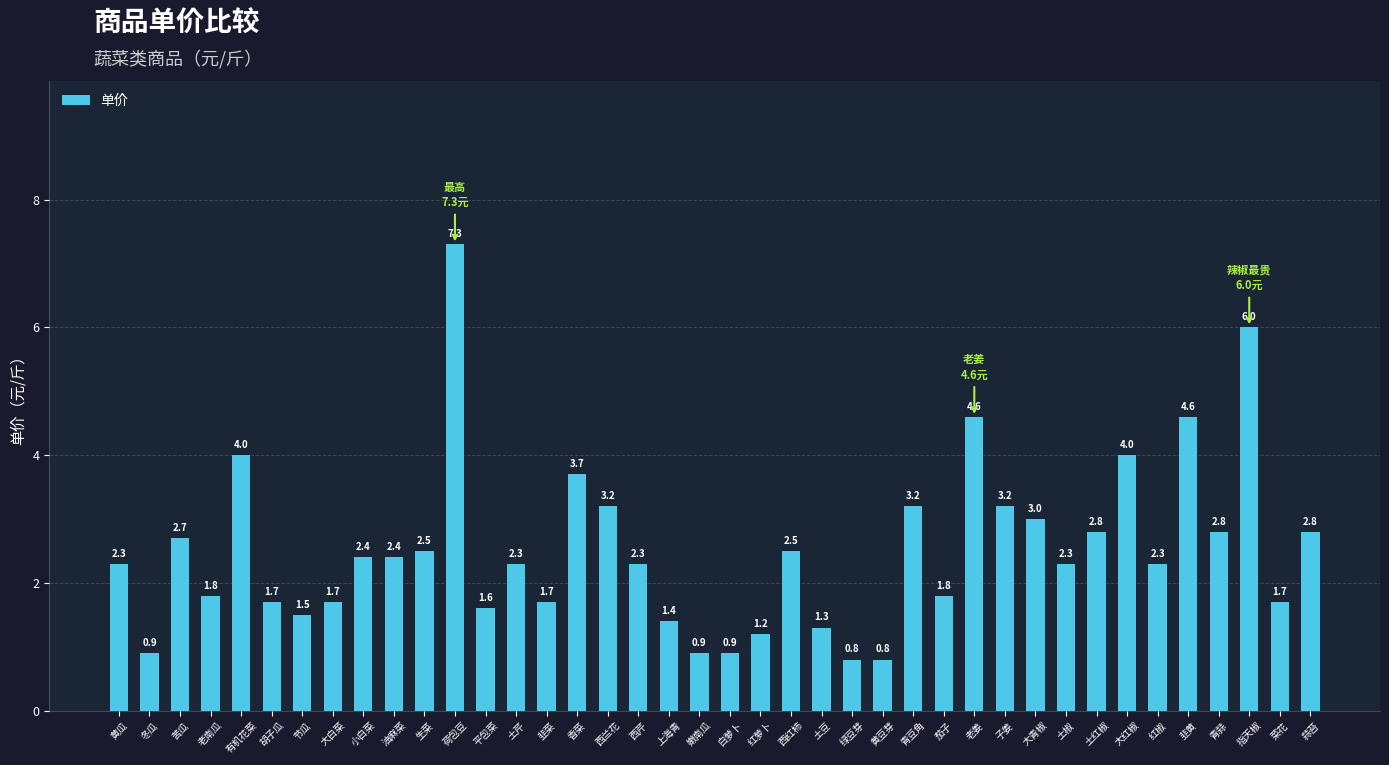

What is the ratio of the value at 土芹 to the value at 菜花?

1.4